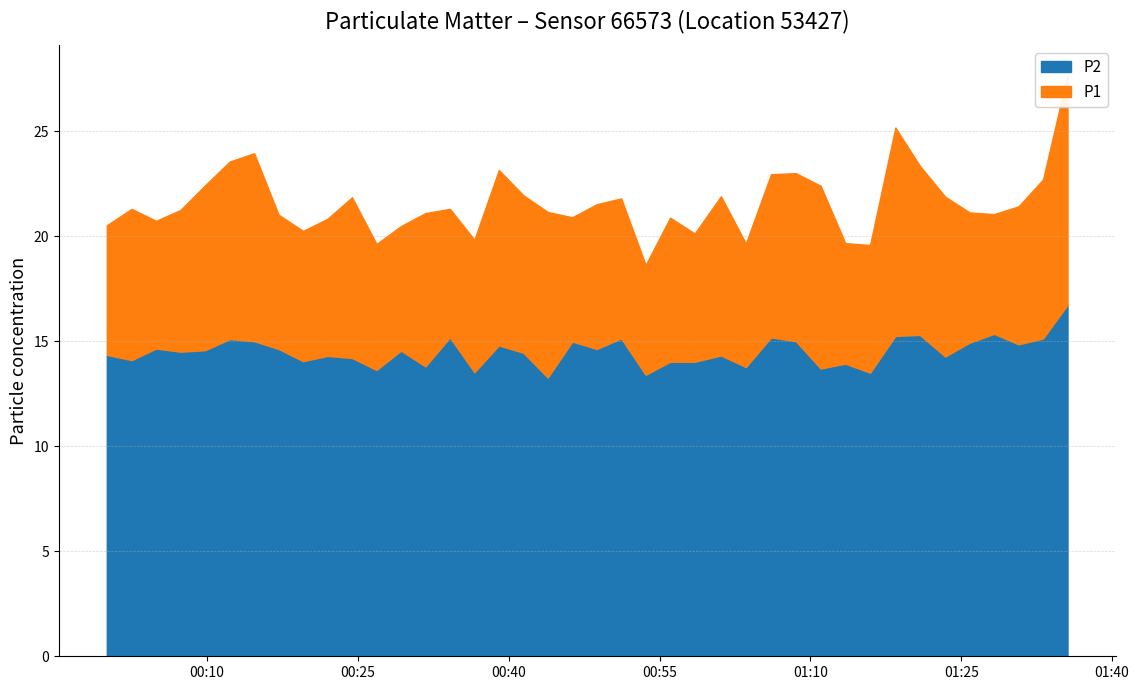

Reading left to right, transcribe all the data shown in this chart.

P1: 2022-11-21T00:00:02=20.5	2022-11-21T00:02:30=21.3	2022-11-21T00:04:56=20.7	2022-11-21T00:07:22=21.2	2022-11-21T00:09:48=22.4	2022-11-21T00:12:15=23.6	2022-11-21T00:14:41=23.9	2022-11-21T00:17:07=21.0	2022-11-21T00:19:33=20.2	2022-11-21T00:21:59=20.8	2022-11-21T00:24:25=21.9	2022-11-21T00:26:51=19.6	2022-11-21T00:29:17=20.5	2022-11-21T00:31:43=21.1	2022-11-21T00:34:09=21.3	2022-11-21T00:36:35=19.8	2022-11-21T00:39:01=23.1	2022-11-21T00:41:27=21.9	2022-11-21T00:43:53=21.1	2022-11-21T00:46:19=20.9	2022-11-21T00:48:45=21.5	2022-11-21T00:51:11=21.8	2022-11-21T00:53:37=18.6	2022-11-21T00:56:03=20.9	2022-11-21T00:58:30=20.1	2022-11-21T01:01:06=21.9	2022-11-21T01:03:35=19.6	2022-11-21T01:06:05=22.9	2022-11-21T01:08:33=23.0	2022-11-21T01:11:01=22.4	2022-11-21T01:13:28=19.7	2022-11-21T01:15:56=19.6	2022-11-21T01:18:27=25.2	2022-11-21T01:20:53=23.4	2022-11-21T01:23:24=21.9	2022-11-21T01:25:50=21.1	2022-11-21T01:28:16=21.1	2022-11-21T01:30:42=21.4	2022-11-21T01:33:08=22.7	2022-11-21T01:35:34=27.7
P2: 2022-11-21T00:00:02=14.3	2022-11-21T00:02:30=14.1	2022-11-21T00:04:56=14.7	2022-11-21T00:07:22=14.5	2022-11-21T00:09:48=14.6	2022-11-21T00:12:15=15.1	2022-11-21T00:14:41=15.0	2022-11-21T00:17:07=14.6	2022-11-21T00:19:33=14.1	2022-11-21T00:21:59=14.3	2022-11-21T00:24:25=14.2	2022-11-21T00:26:51=13.6	2022-11-21T00:29:17=14.6	2022-11-21T00:31:43=13.8	2022-11-21T00:34:09=15.2	2022-11-21T00:36:35=13.5	2022-11-21T00:39:01=14.8	2022-11-21T00:41:27=14.4	2022-11-21T00:43:53=13.3	2022-11-21T00:46:19=15.0	2022-11-21T00:48:45=14.6	2022-11-21T00:51:11=15.1	2022-11-21T00:53:37=13.4	2022-11-21T00:56:03=14.0	2022-11-21T00:58:30=14.0	2022-11-21T01:01:06=14.3	2022-11-21T01:03:35=13.8	2022-11-21T01:06:05=15.2	2022-11-21T01:08:33=15.0	2022-11-21T01:11:01=13.7	2022-11-21T01:13:28=13.9	2022-11-21T01:15:56=13.5	2022-11-21T01:18:27=15.2	2022-11-21T01:20:53=15.3	2022-11-21T01:23:24=14.3	2022-11-21T01:25:50=14.9	2022-11-21T01:28:16=15.3	2022-11-21T01:30:42=14.8	2022-11-21T01:33:08=15.1	2022-11-21T01:35:34=16.7